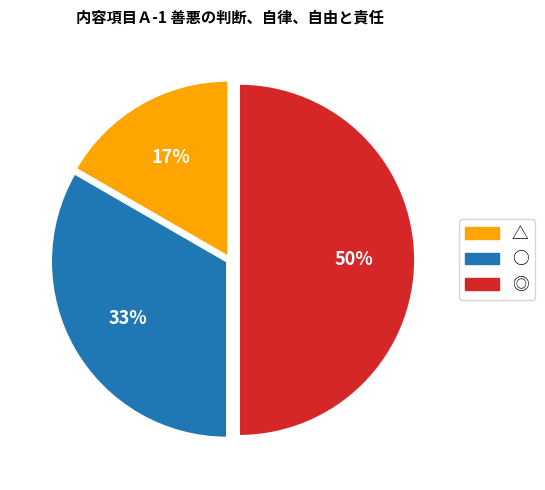

Rank the categories by value from lowest to highest.

△, ○, ◎